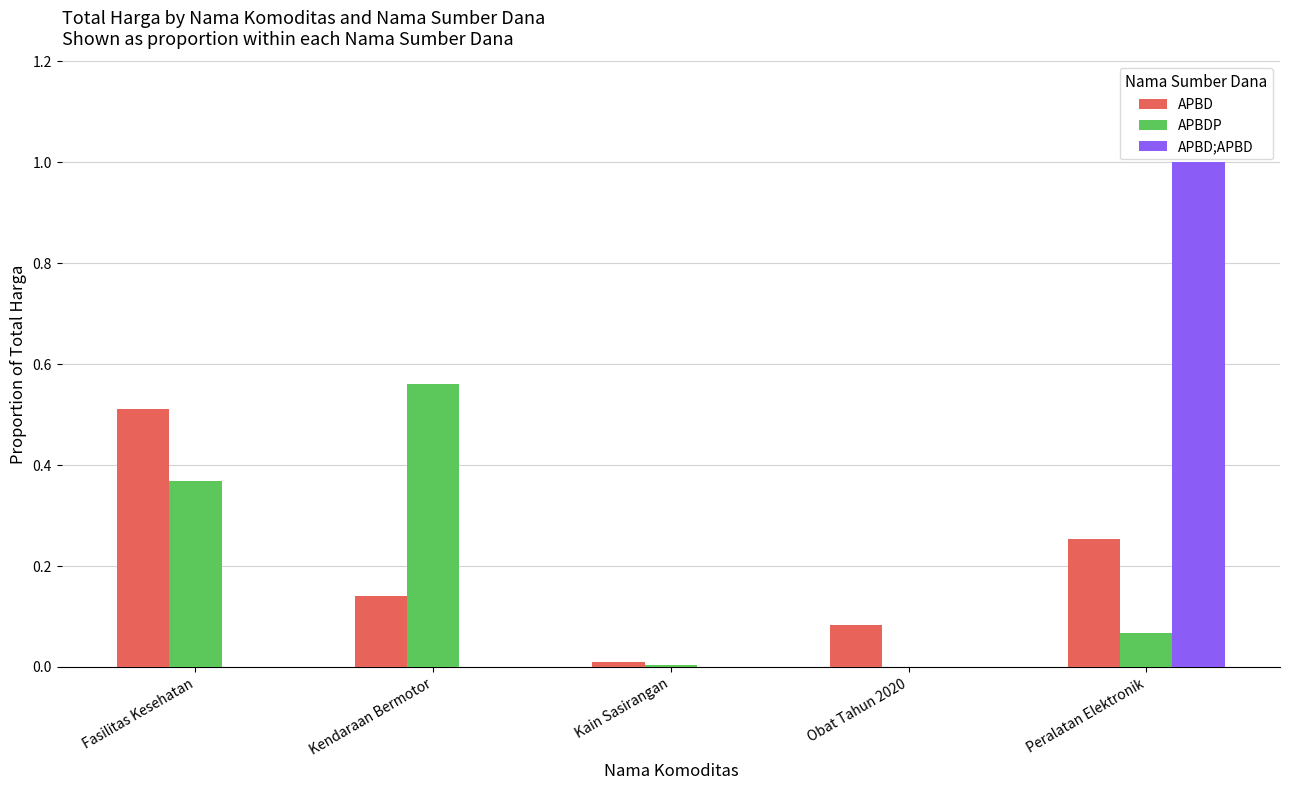

Which series changed the most between Kain Sasirangan and Peralatan Elektronik?

APBD;APBD